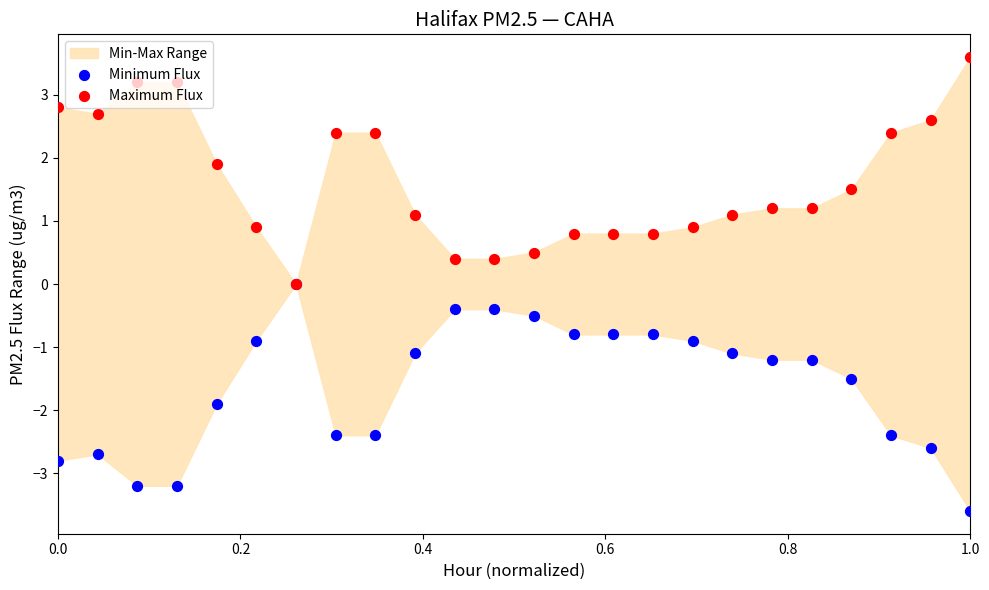

At how many categories does at least one series exceed -1?

24